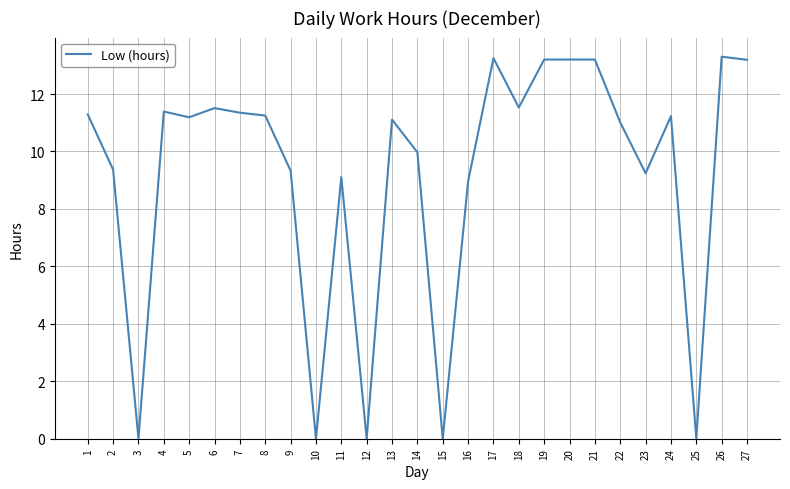

Is it true that the value at 19 is 5.5?

False